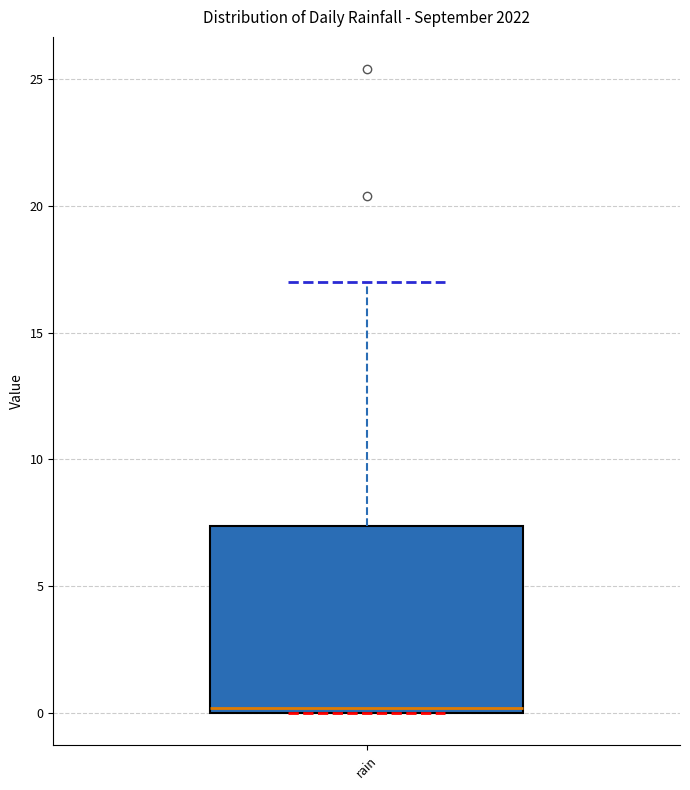

Where is the lower edge of the box for rain on the y-axis? The values are not printed on the chart, so give them approximately, as read against the axis.

0.0